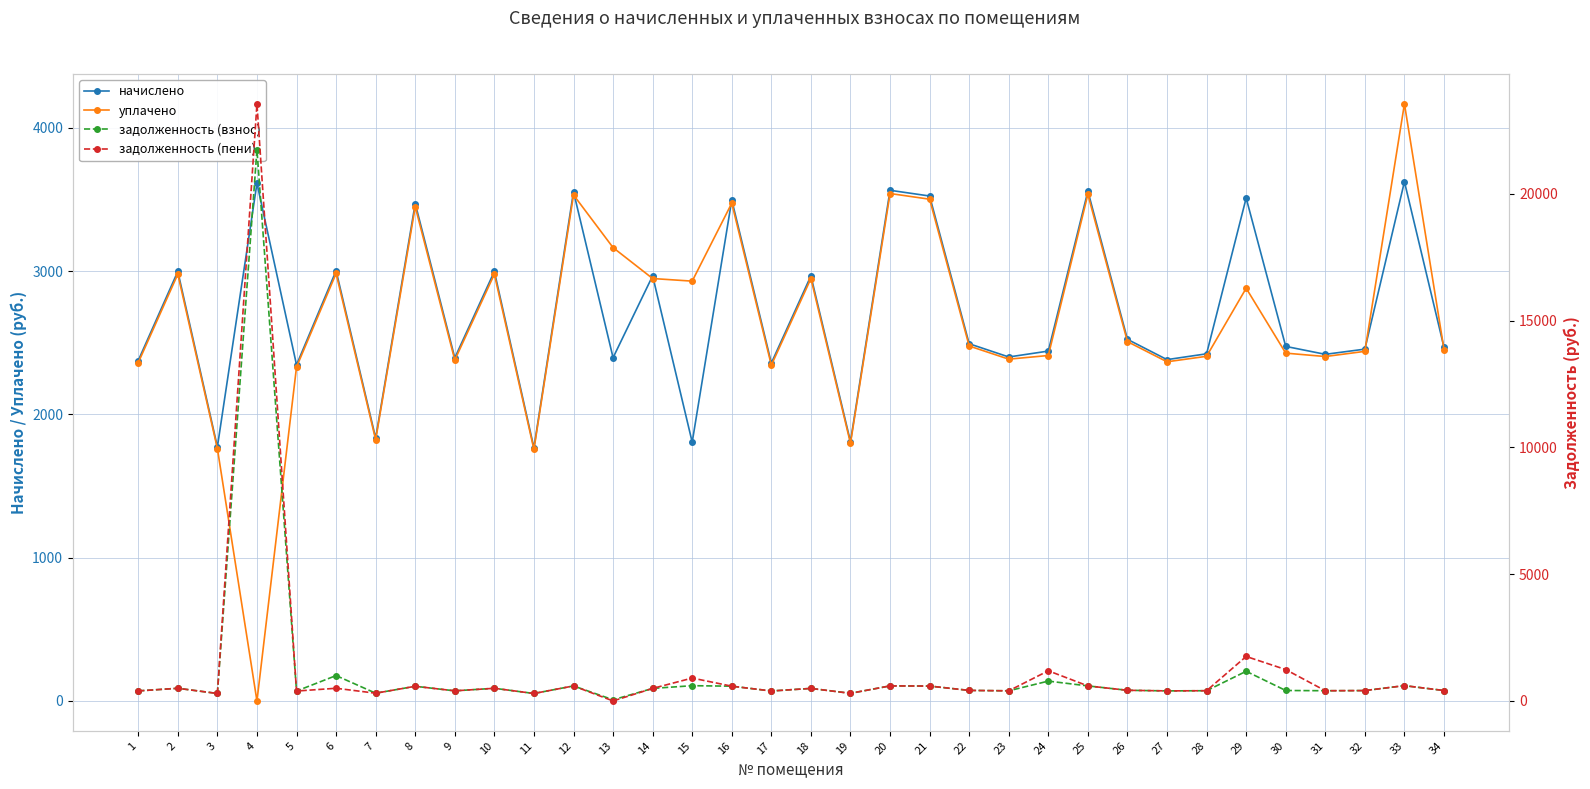

What is the value of the начислено point at the 23rd from the left?

2400.8